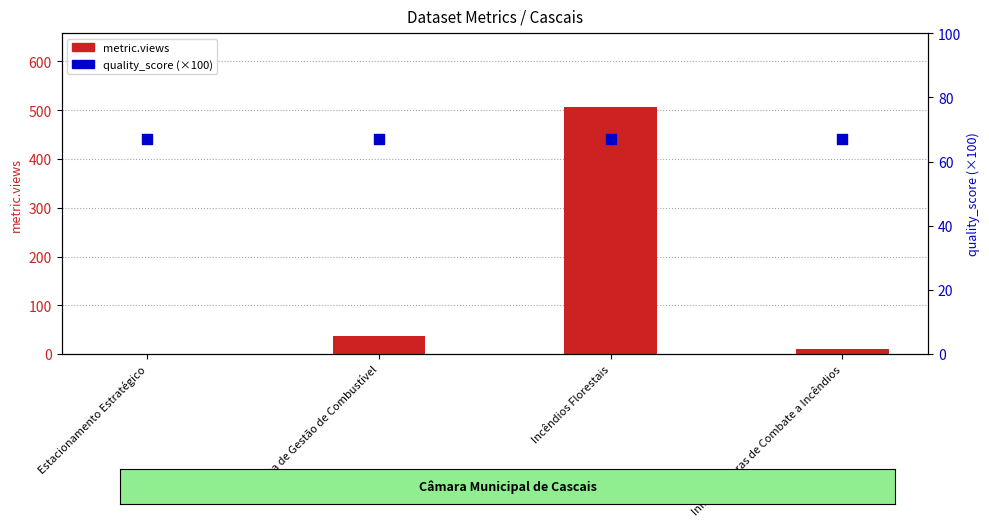

Which series has the widest spread of Y values?

metric.views